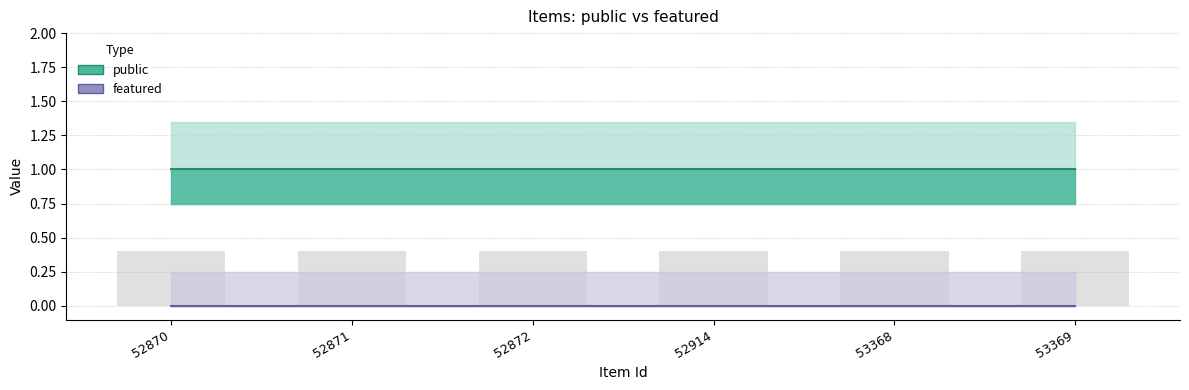

Rank the categories by public value from highest to lowest.

52870, 52871, 52872, 52914, 53368, 53369